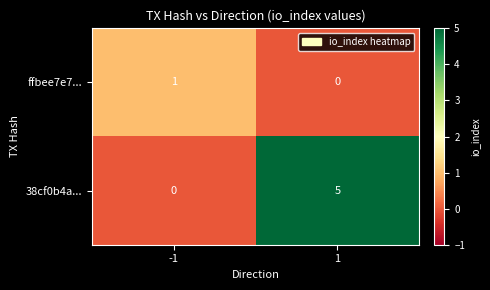

At which category is the sum across all series the highest?

1